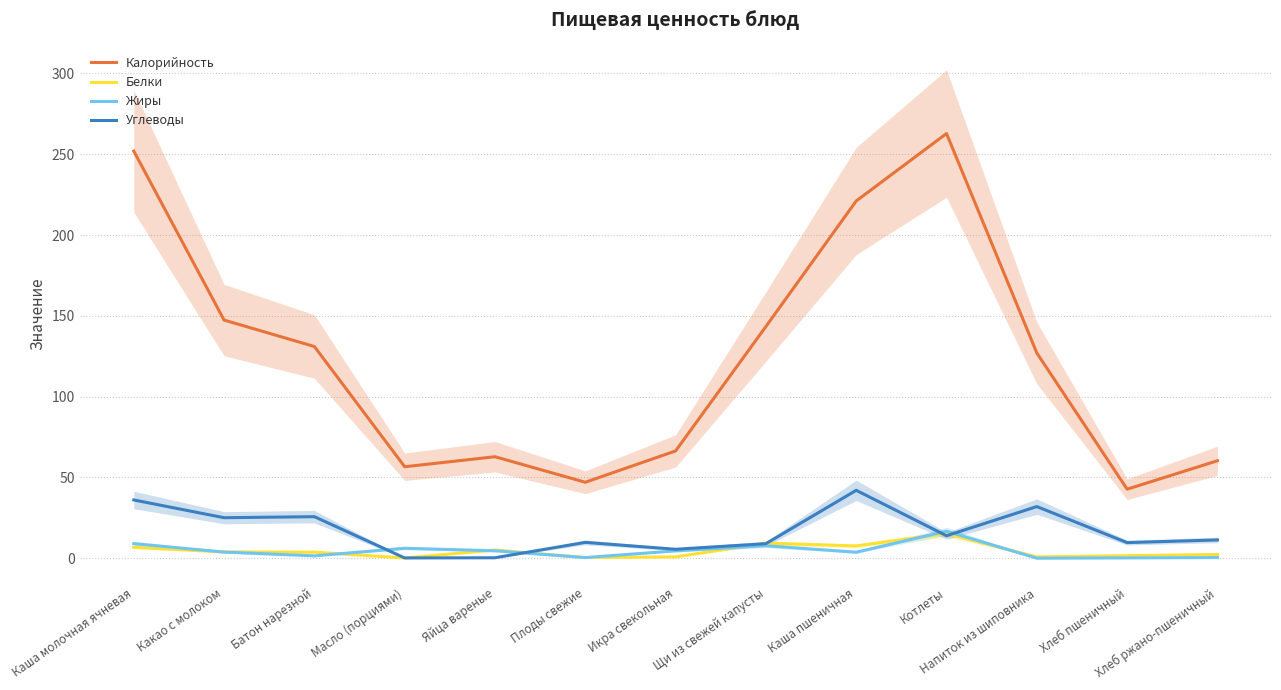

Is it true that Калорийность equals 76.6 at Каша пшеничная?

False